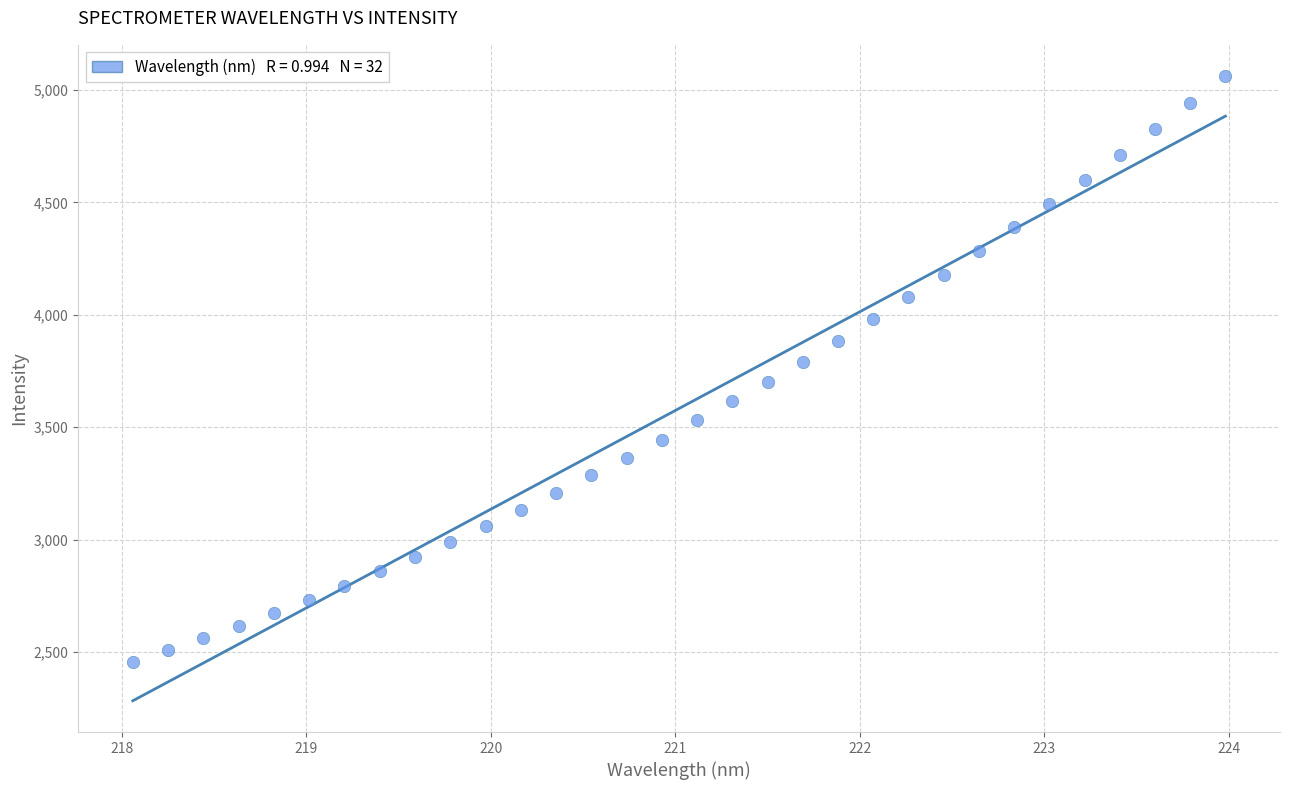

What is the range of Y values (max minus min)?

2607.3